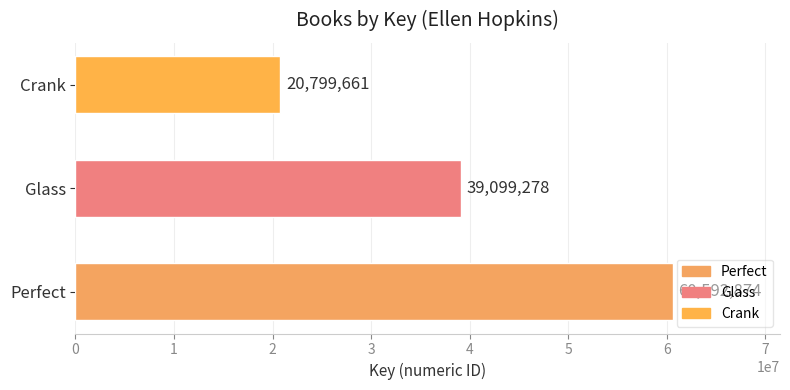

Reading bottom to top, extract all data points from this chart.

Perfect=60592874	Glass=39099278	Crank=20799661